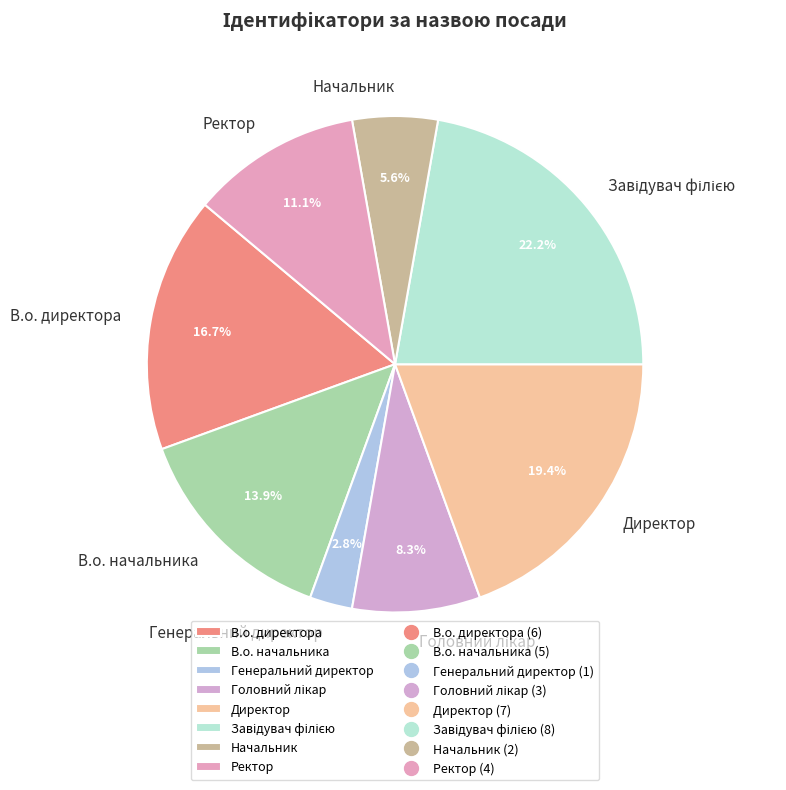

How many slices are in this pie chart?

8